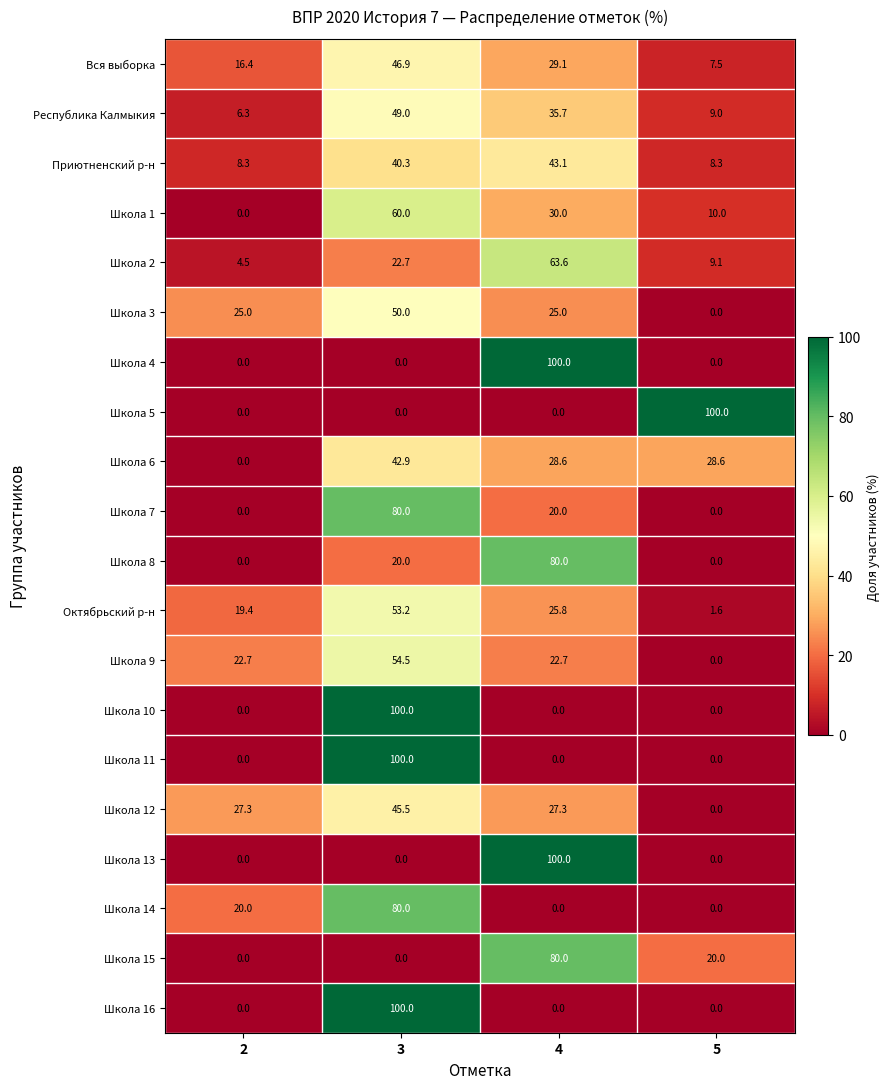

At how many categories does at least one series exceed 57?

3